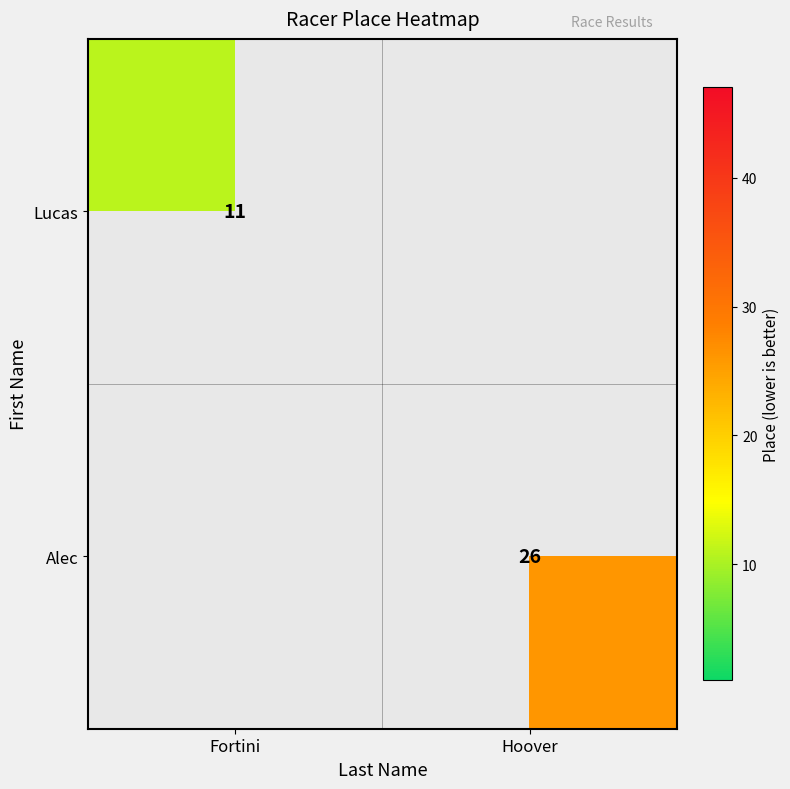

Which label corresponds to the smallest value in the chart?

Fortini